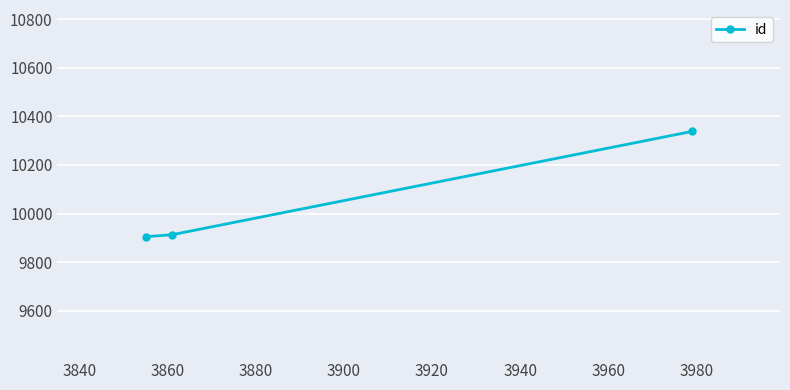

What is the difference between the maximum and minimum values?

433